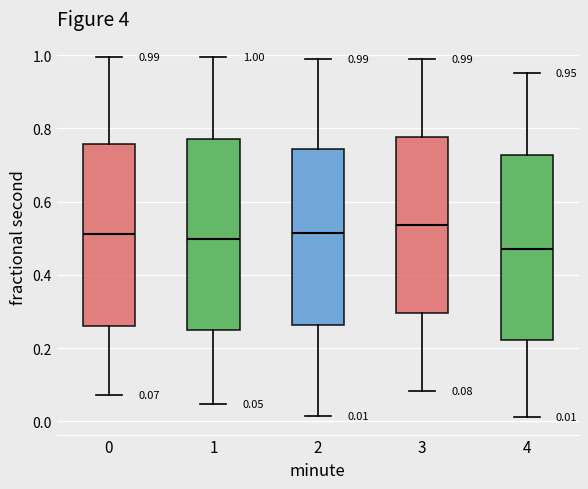

Which box has the lowest median line?

4